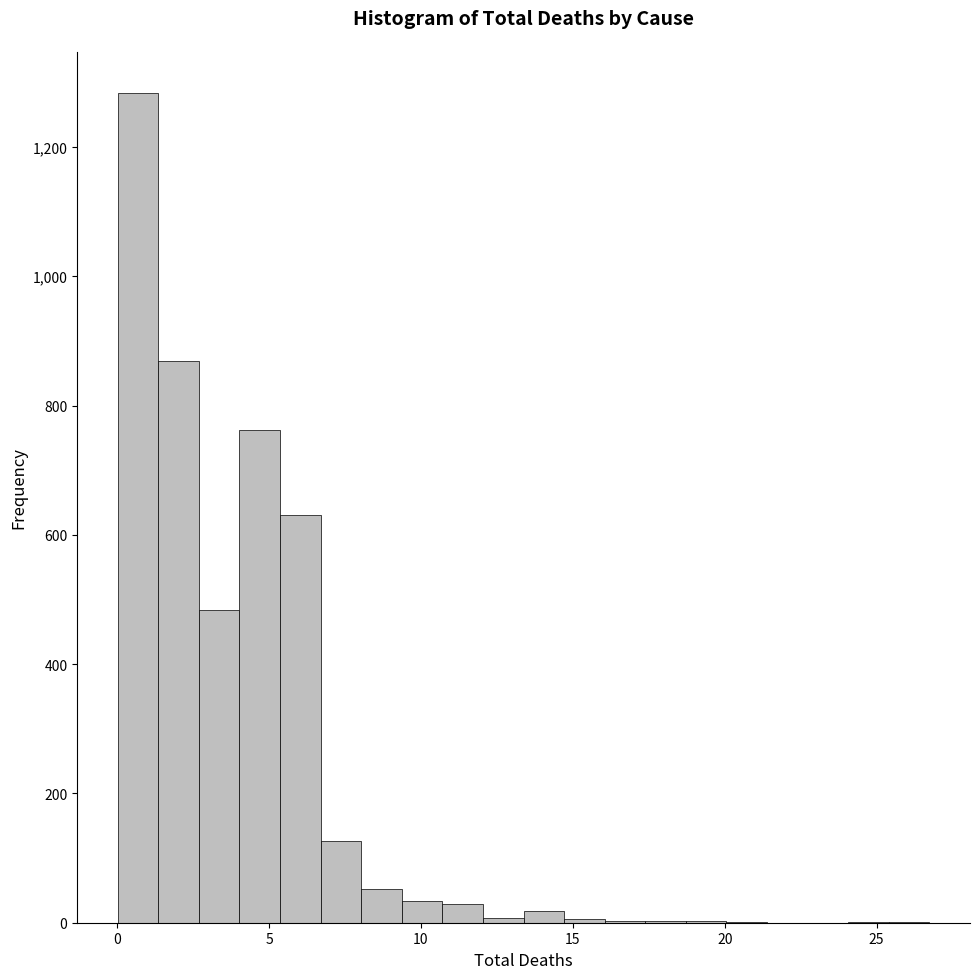

Around what value on the x-axis is the tallest bar? Give the approximate position of its centre, as read against the axis.

0.5